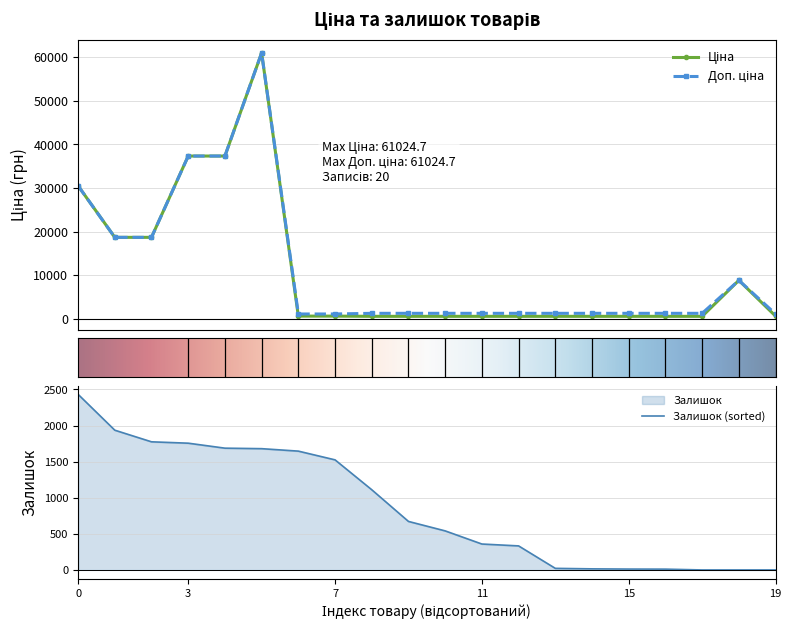

Rank the series by their maximum value, from highest to lowest.

Ціна, Доп. ціна